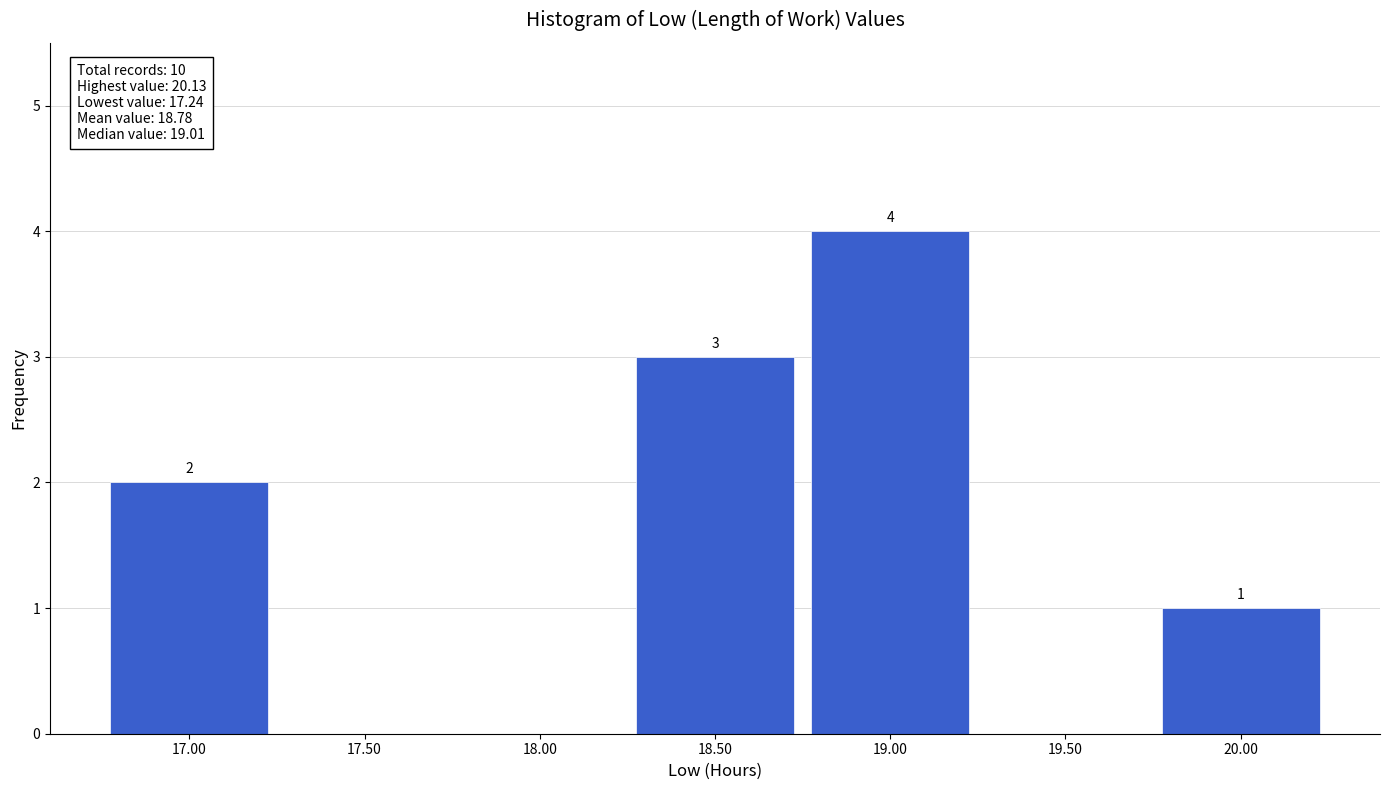

Reading left to right, extract all data points from this chart.

17.00=2	17.50=0	18.00=0	18.50=3	19.00=4	19.50=0	20.00=1